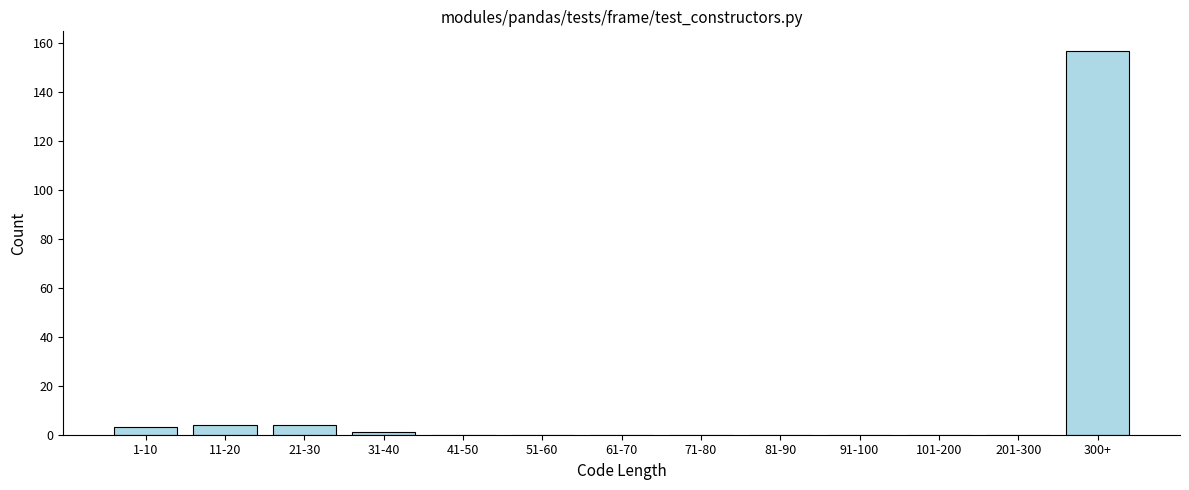

Reading left to right, list all the values displayed in this chart.

1-10=3	11-20=4	21-30=4	31-40=1	41-50=0	51-60=0	61-70=0	71-80=0	81-90=0	91-100=0	101-200=0	201-300=0	300+=157